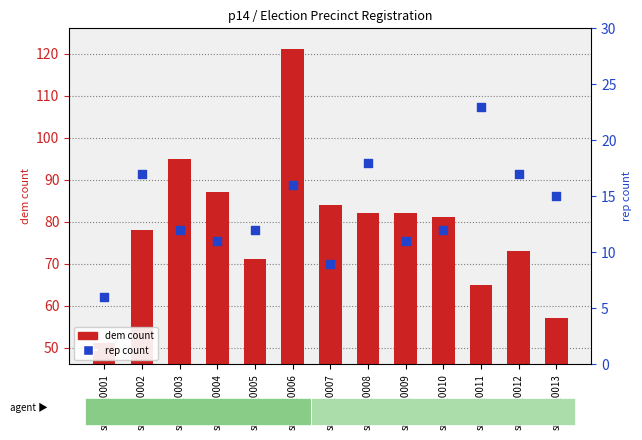

What is the total value across all series at srprec_0010?

93